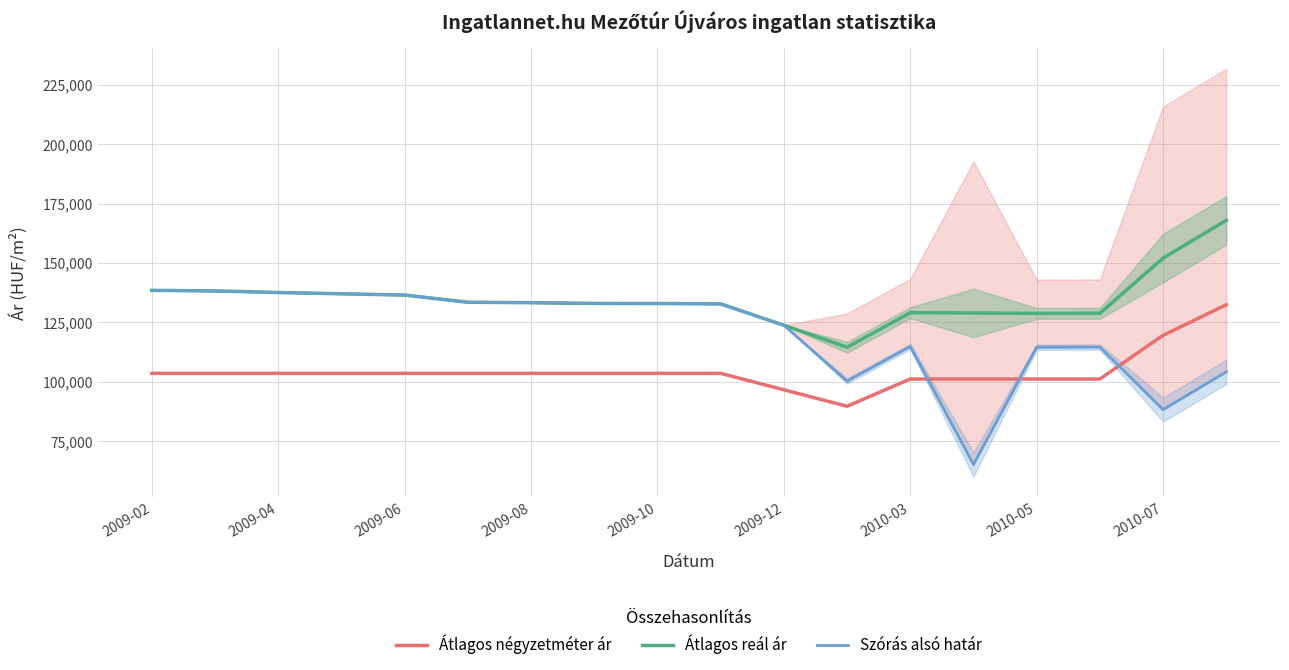

What is the lowest value of the Átlagos reál ár series?

114542